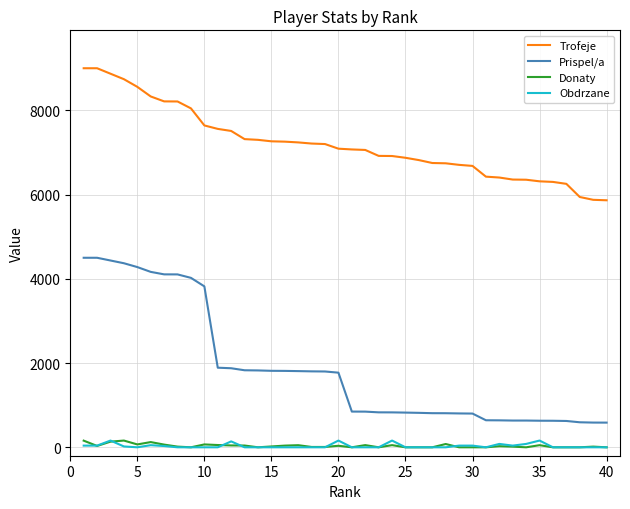

What is the minimum value for Trofeje?

5865